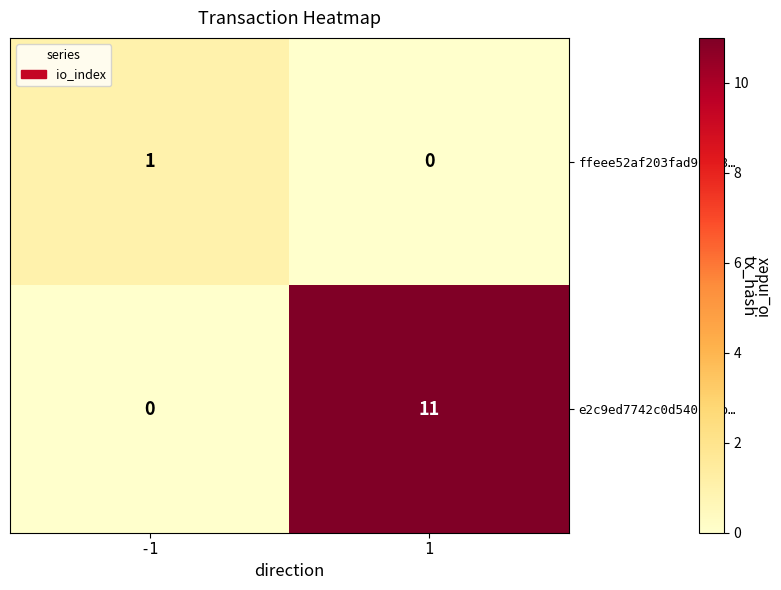

What is the highest value of the e2c9ed7742c0d540f99b… series?

11